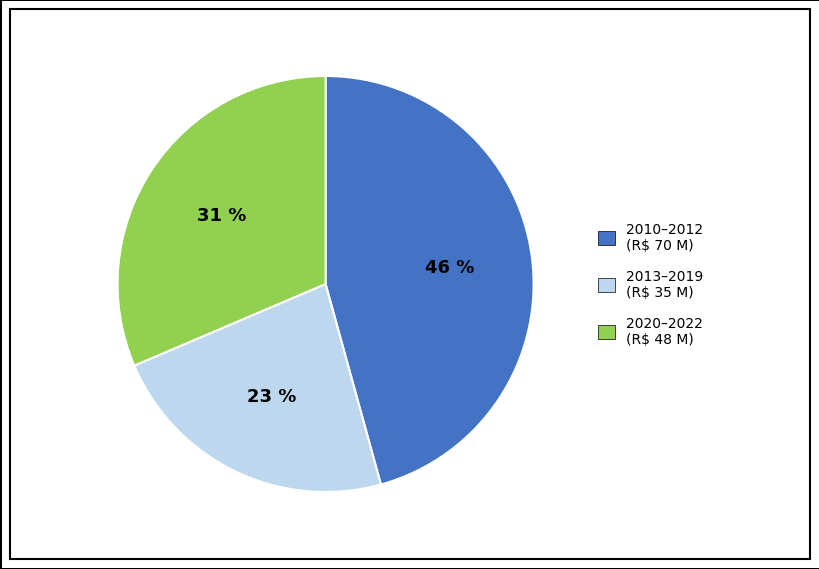

Is there any slice that represents more than half of the pie?

No